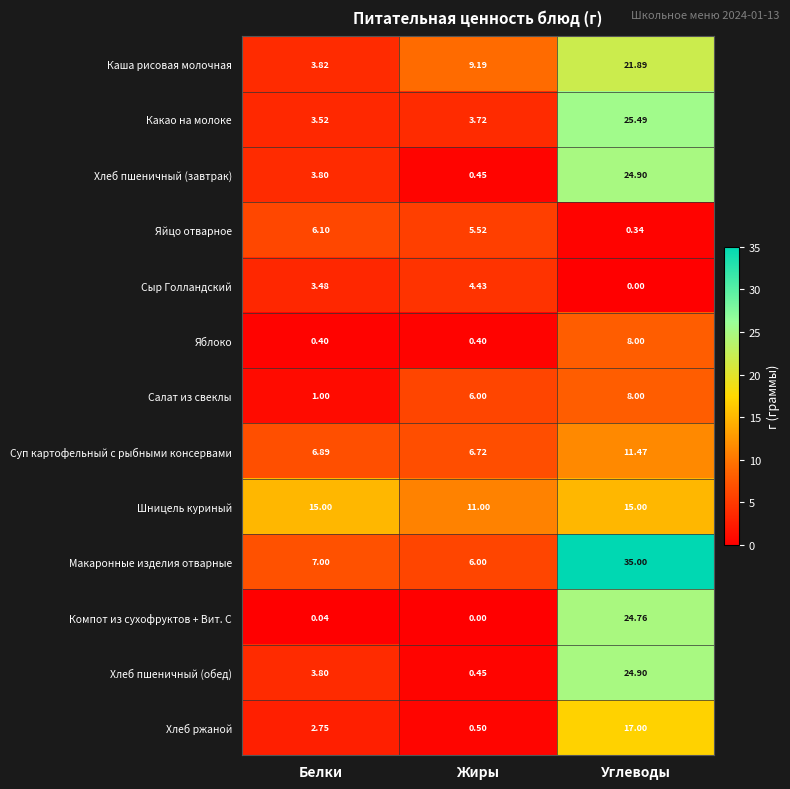

List the labels in order of Яйцо отварное value, largest first.

Белки, Жиры, Углеводы